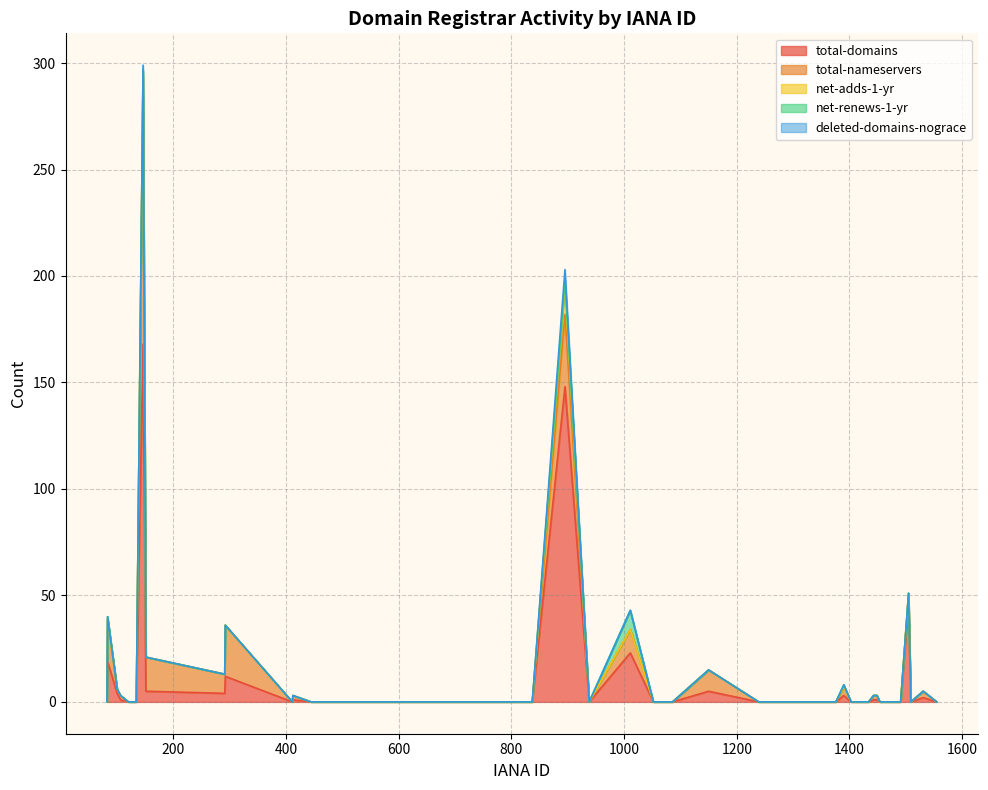

What is the greatest value displayed?

168